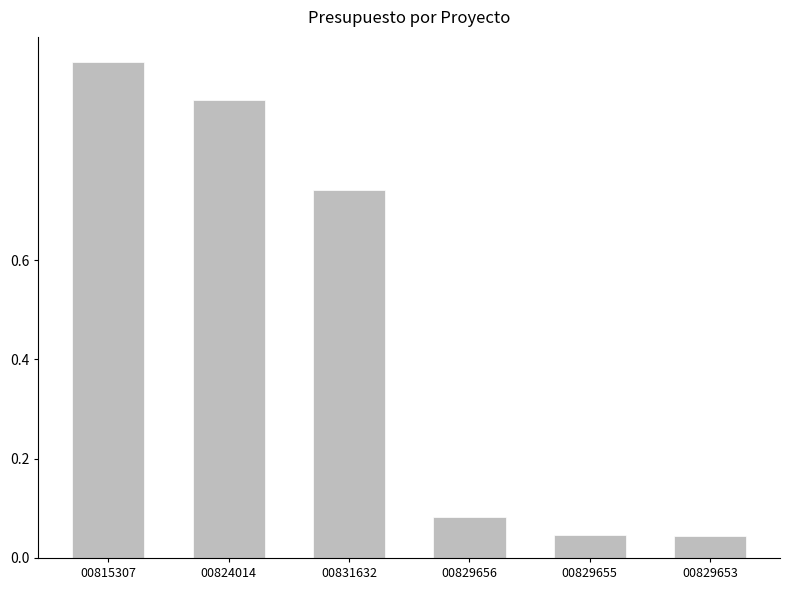

What is the maximum value shown in the chart?

1.0